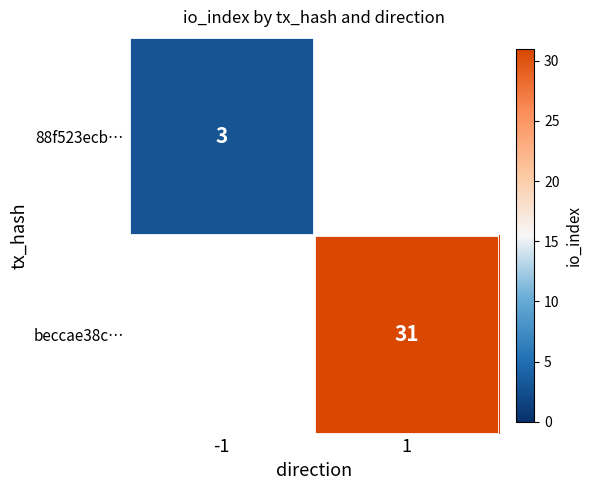

The value of beccae38c… at 1 is 15. True or false?

False